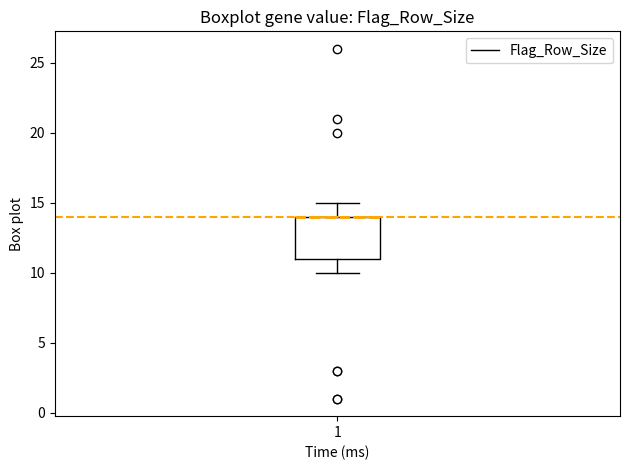

Where does the lower whisker of the box at x = 1 end on the y-axis? The values are not printed on the chart, so give them approximately, as read against the axis.

10